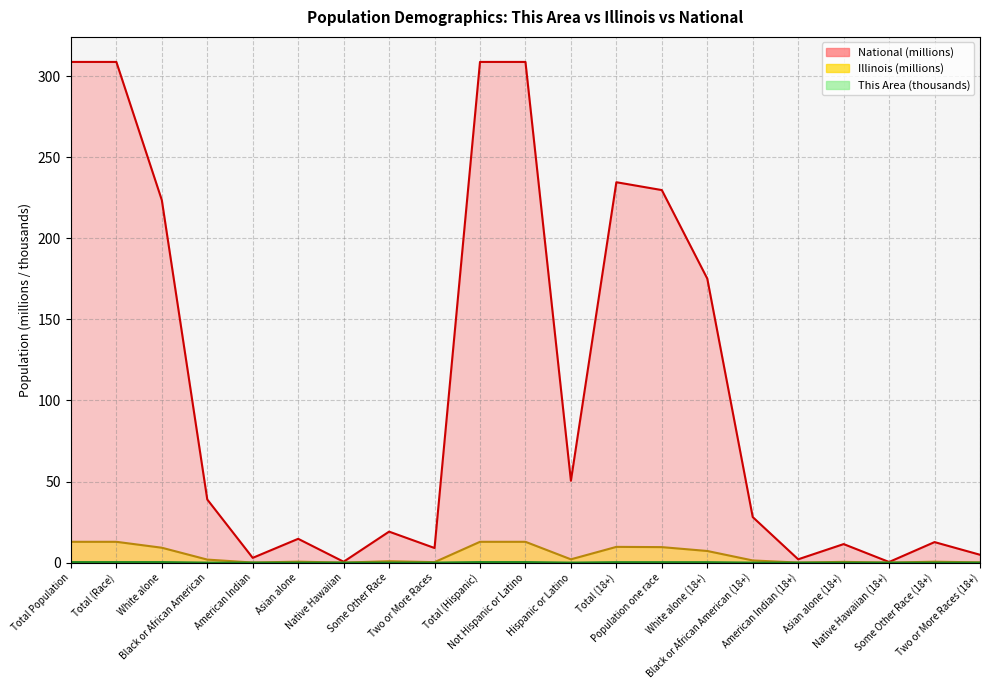

What is the sum of the National values at Population one race and Total (18+)?

464.3